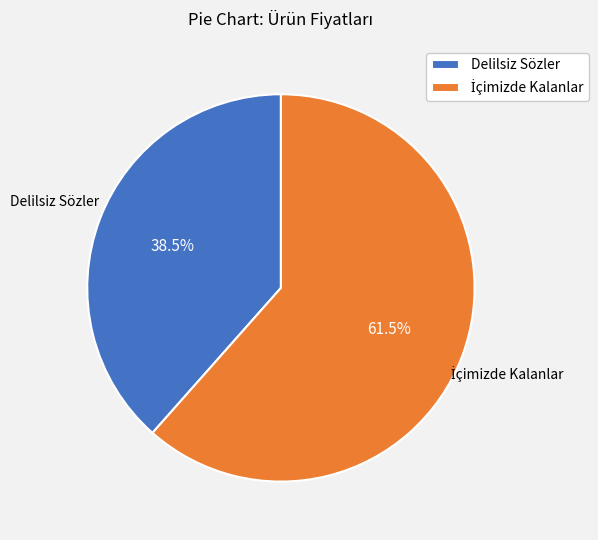

What is the smallest slice in the pie chart?

Delilsiz Sözler